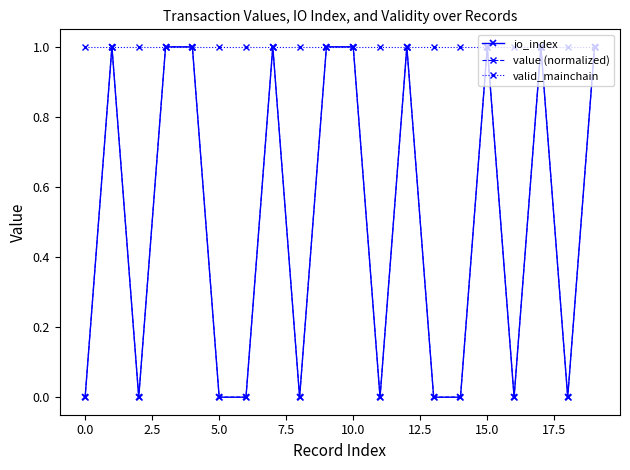

Which series has the largest total across all categories?

valid_mainchain